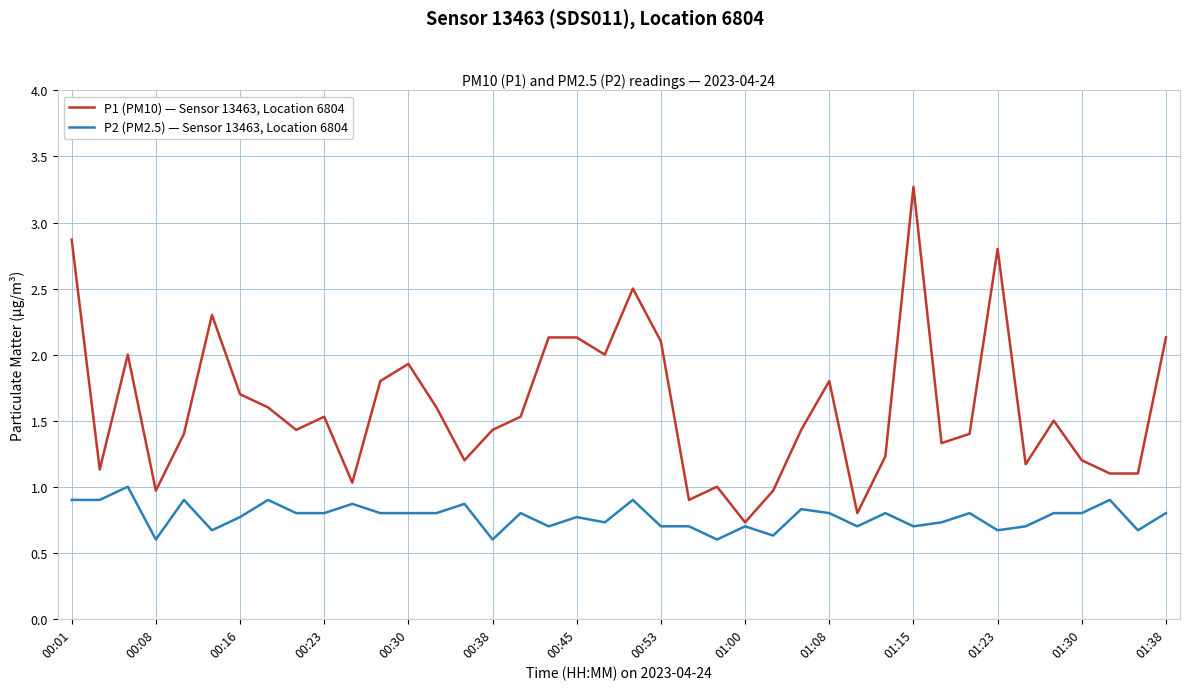

List the series in order of their peak value, highest first.

P1 (PM10) — Sensor 13463, Location 6804, P2 (PM2.5) — Sensor 13463, Location 6804